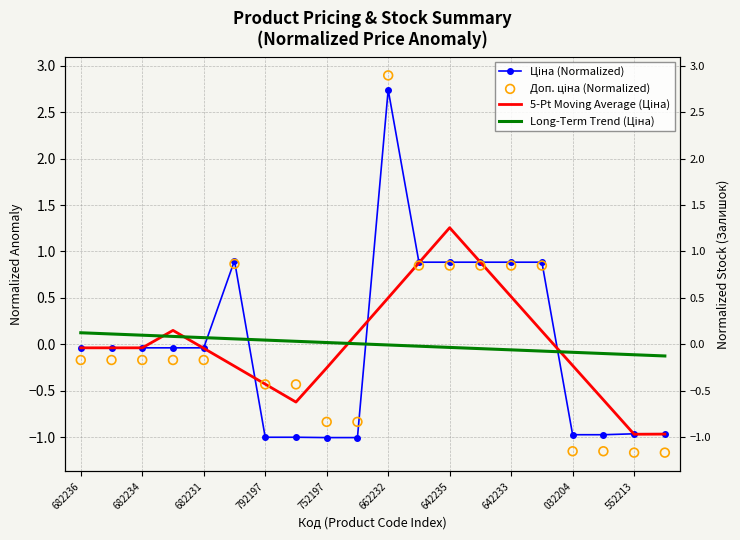

At how many categories does at least one series exceed 0?

16